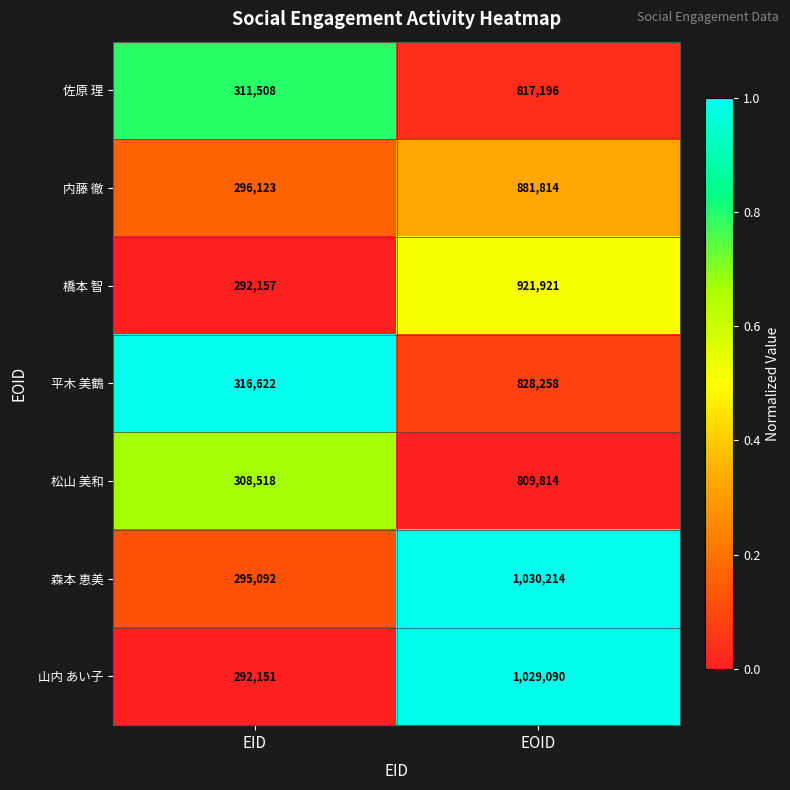

The value of 山内 あい子 at EOID is 710012. True or false?

False